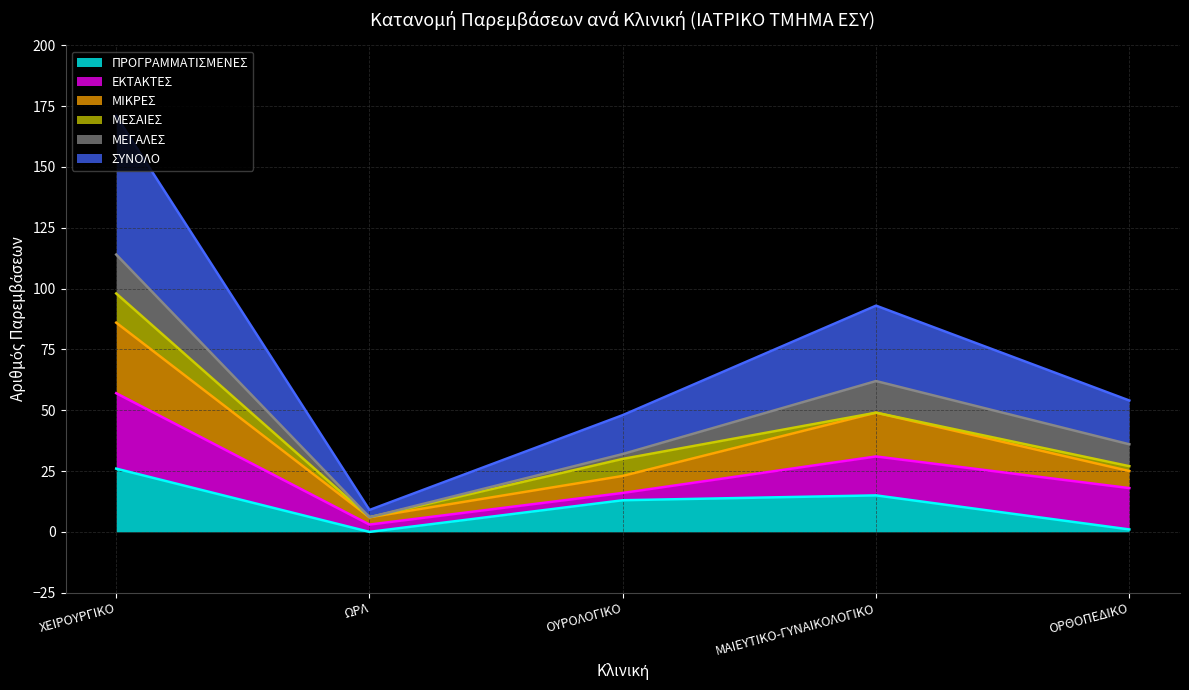

What is the total value across all series at ΜΑΙΕΥΤΙΚΟ-ΓΥΝΑΙΚΟΛΟΓΙΚΟ?

93